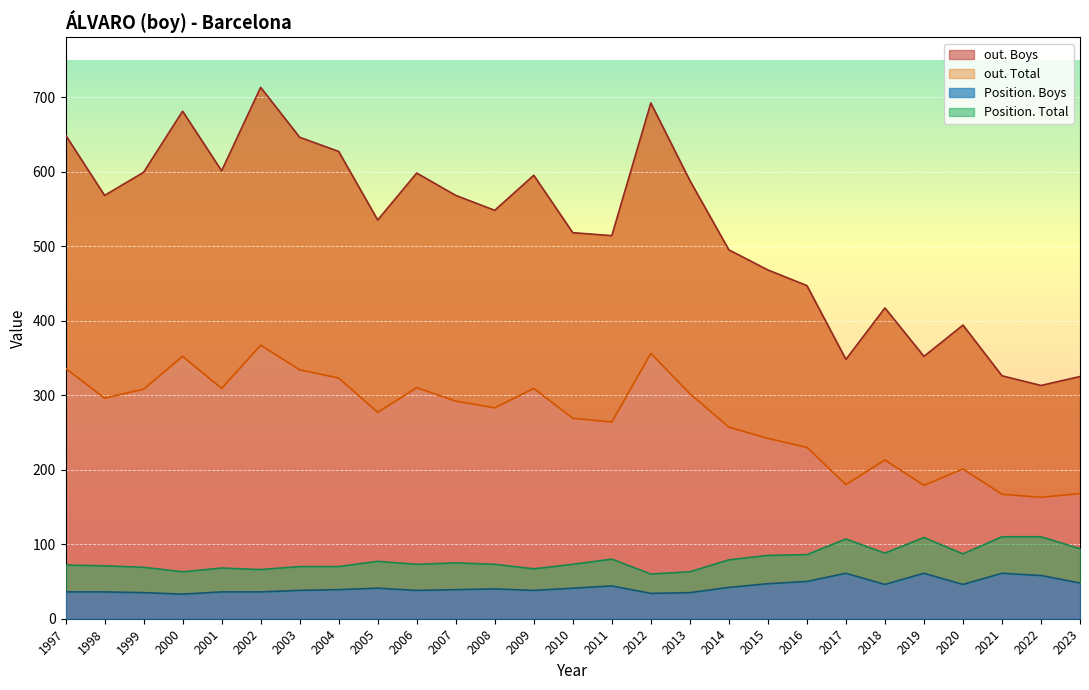

At which label does out. Boys first exceed 548?

1997